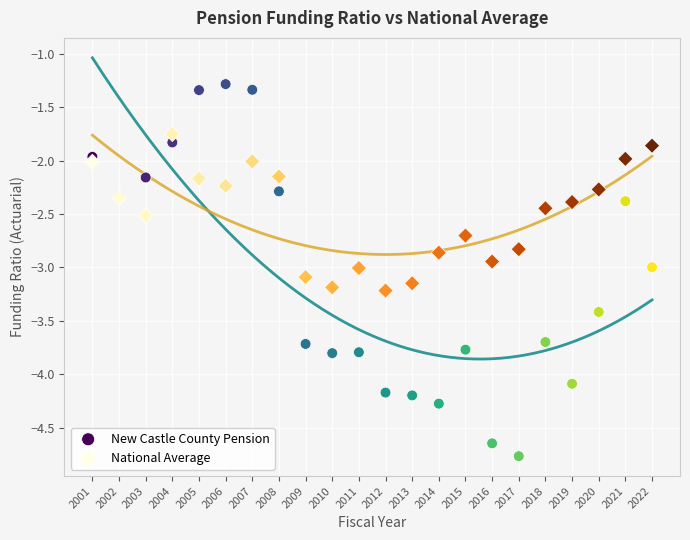

Which series reaches the maximum Y coordinate?

New Castle County Pension